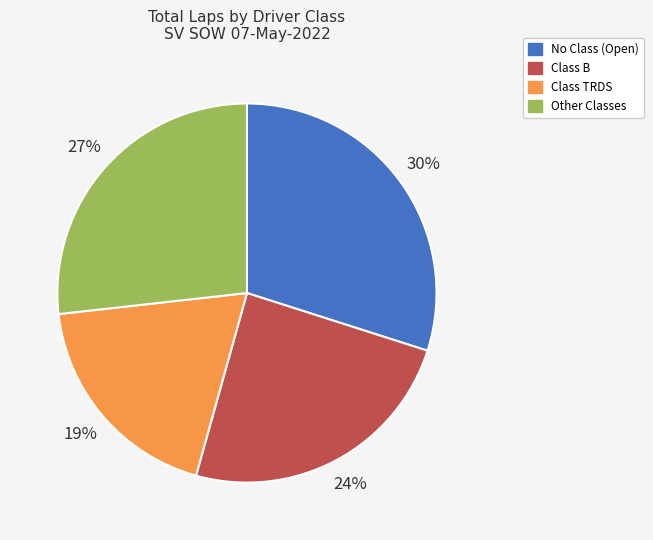

To the nearest percent, what is the difference between the largest and smallest slice percentages?

11%